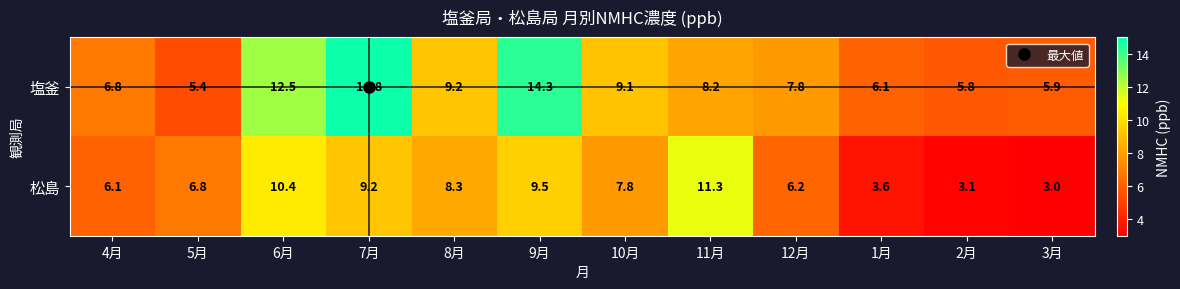

Which series has the largest total across all categories?

塩釜